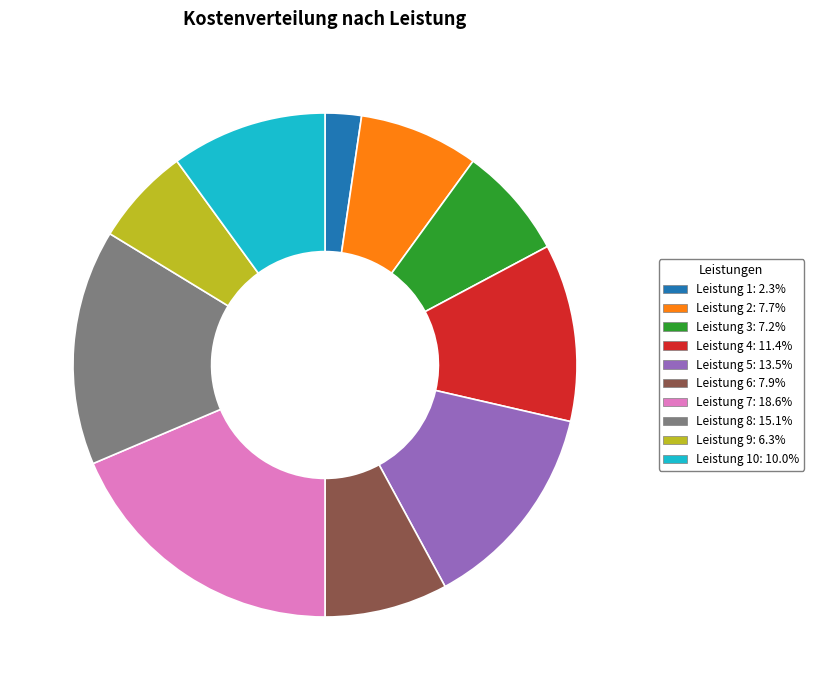

Is there any slice that represents more than half of the pie?

No